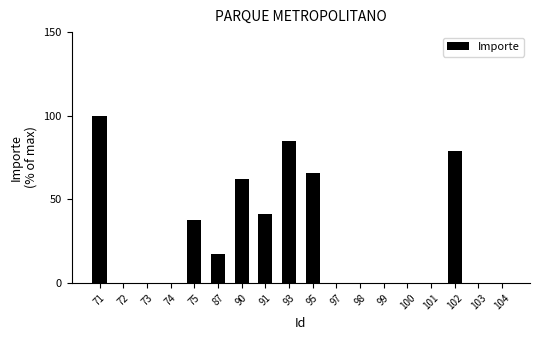

The value at 103 is 0.0. True or false?

True